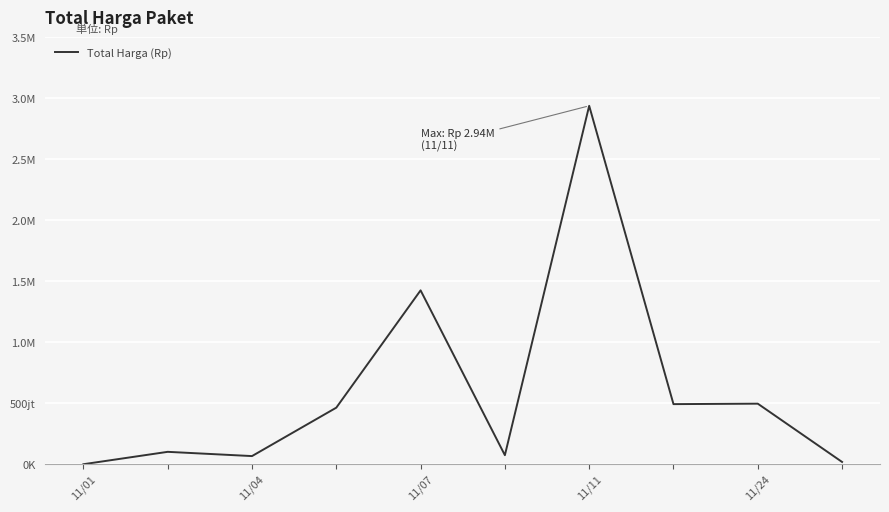

Where is the data nearest to the value 1469648420?

11/24